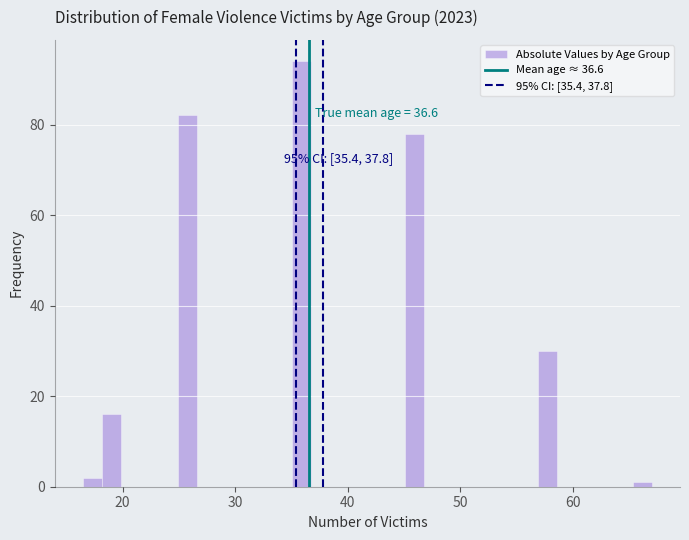

Read against the x-axis, roughly where is the centre of the tallest bar?

36